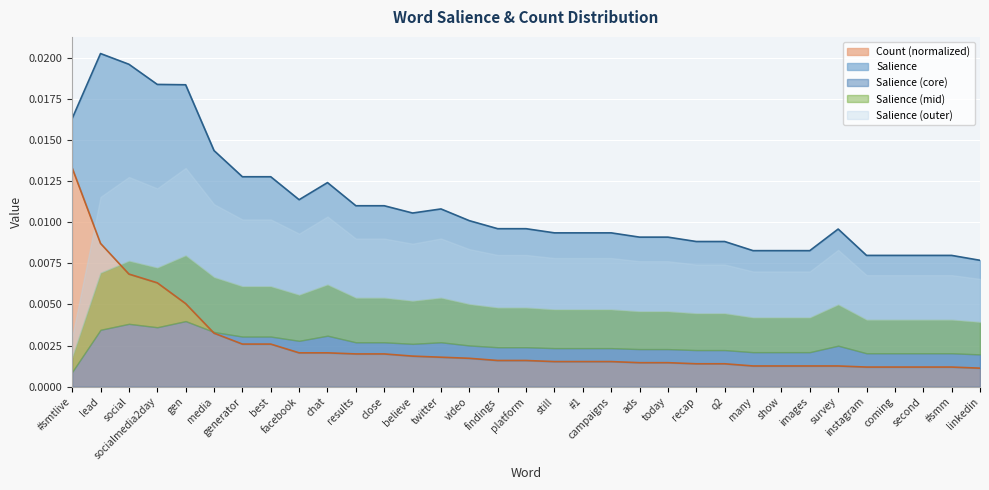

Reading left to right, what are all the values shown in this chart?

#smtlive=0.0	lead=0.0	social=0.0	socialmedia2day=0.0	gen=0.0	media=0.0	generator=0.0	best=0.0	facebook=0.0	chat=0.0	results=0.0	close=0.0	believe=0.0	twitter=0.0	video=0.0	findings=0.0	platform=0.0	still=0.0	#1=0.0	campaigns=0.0	ads=0.0	today=0.0	recap=0.0	q2=0.0	many=0.0	show=0.0	images=0.0	survey=0.0	instagram=0.0	coming=0.0	second=0.0	#smm=0.0	linkedin=0.0